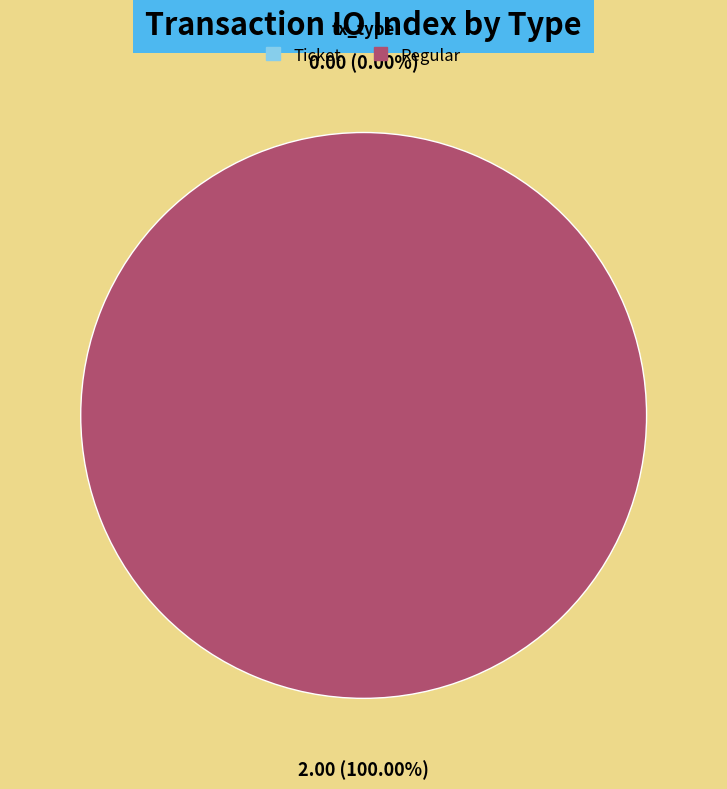

What portion of the pie excludes Ticket?

100.0%